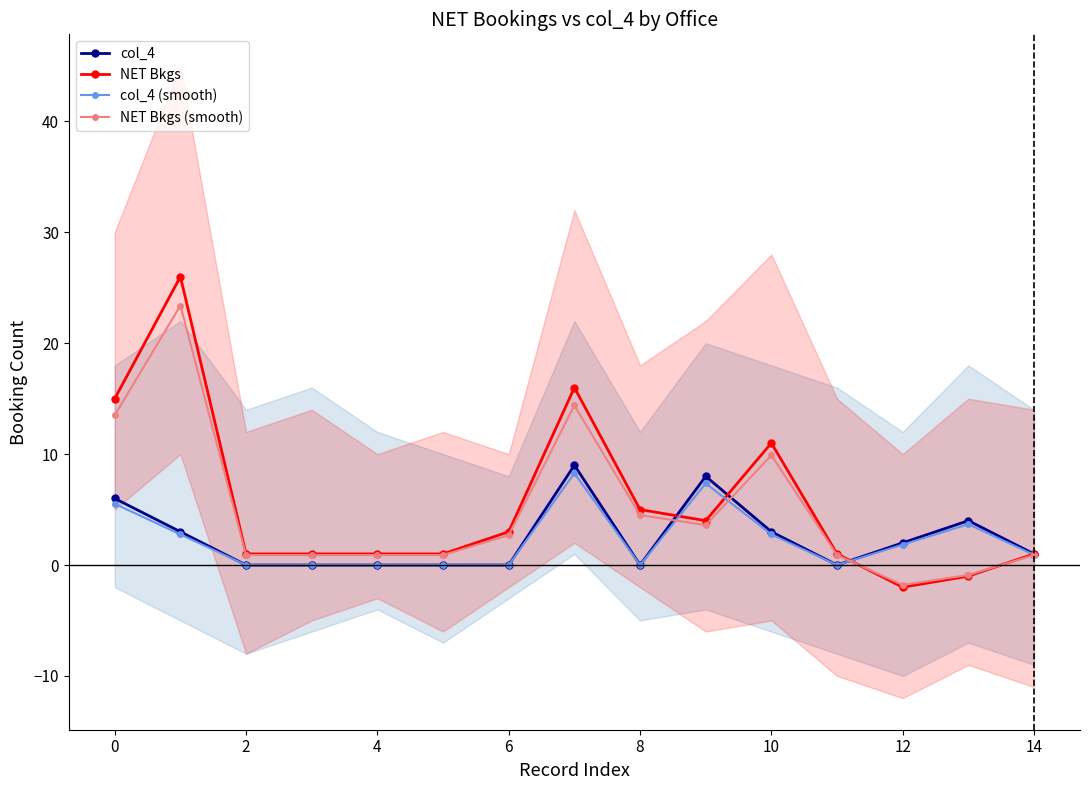

What are all the series names shown in the legend?

col_4, NET Bkgs, col_4 (smooth), NET Bkgs (smooth)